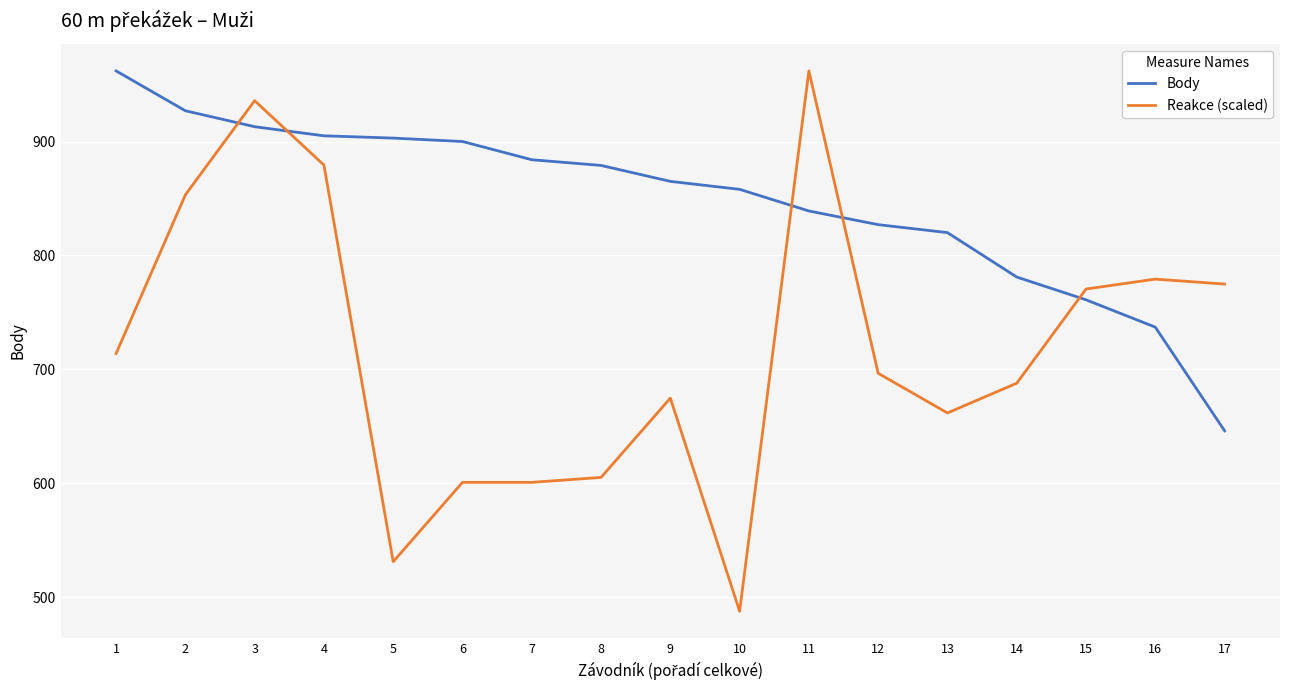

After their last crossing, which series has the higher values: Reakce (scaled) or Body?

Reakce (scaled)